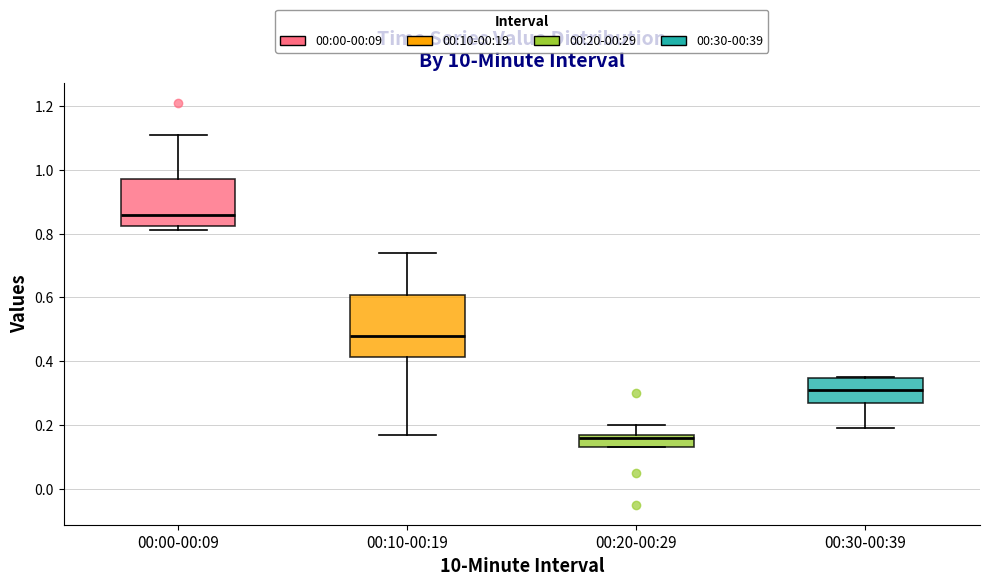

Where is the upper edge of the box for 00:20-00:29 on the y-axis? The values are not printed on the chart, so give them approximately, as read against the axis.

0.18